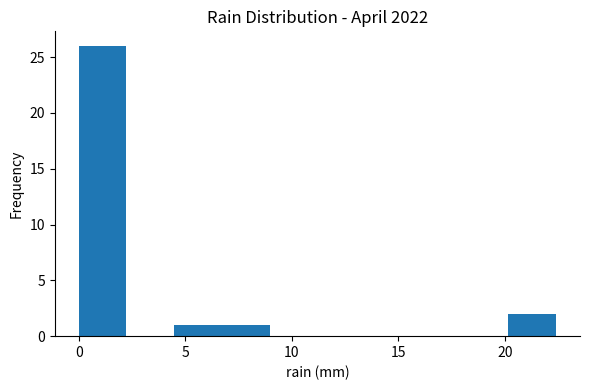

Reading left to right, list every bar in this chart as the range it spans on the x-axis followed by its height. Neither the bar edges nor the heights are printed on the chart, so give them approximately, as read against the axes.

0.0 to 2.0: 26
2.0 to 4.5: 0
4.5 to 6.5: 1
6.5 to 9.0: 1
9.0 to 11.0: 0
11.0 to 13.5: 0
13.5 to 15.5: 0
15.5 to 18.0: 0
18.0 to 20.0: 0
20.0 to 22.5: 2